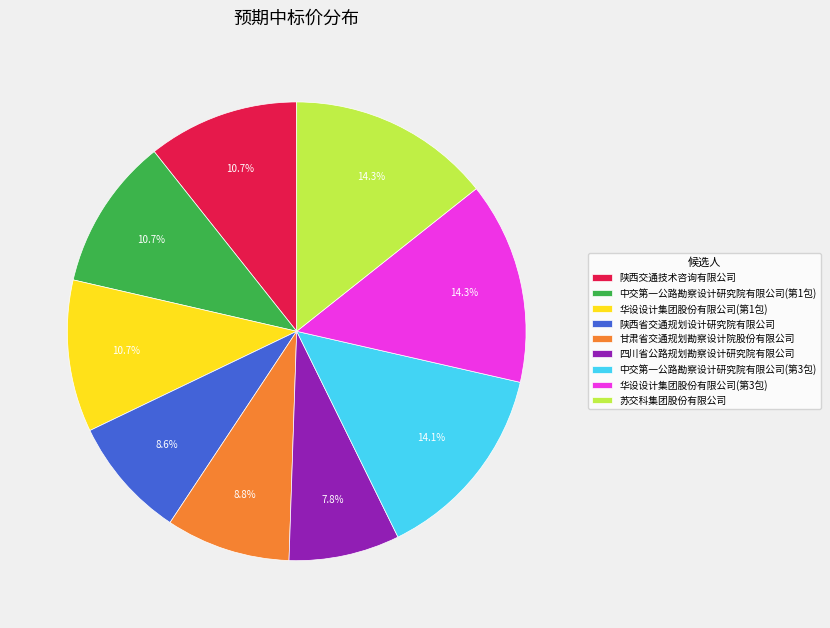

Is 中交第一公路勘察设计研究院有限公司(第1包) the majority of the pie?

No